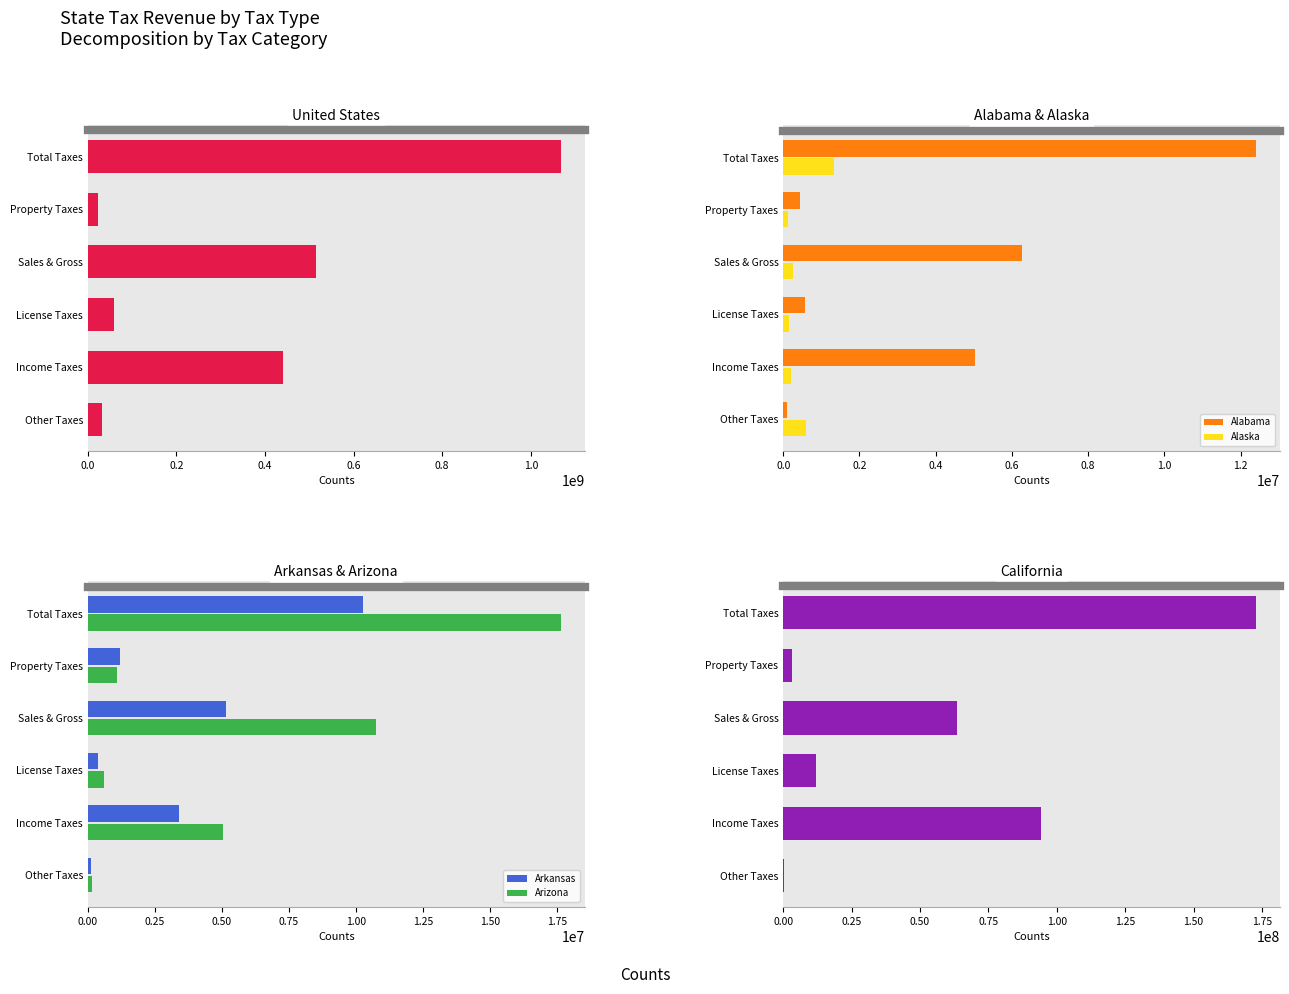

Is it true that Alaska equals 609307 at Other Taxes?

True